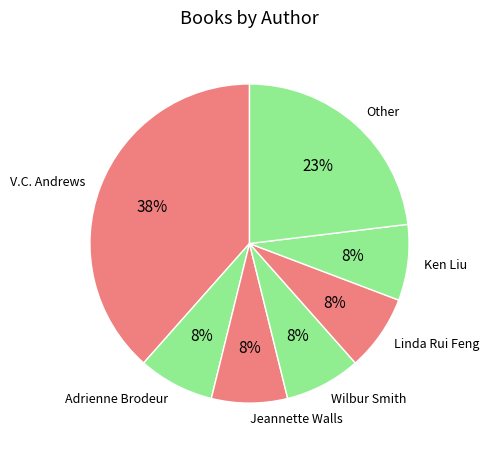

What percentage is the Wilbur Smith slice, to the nearest percent?

8%